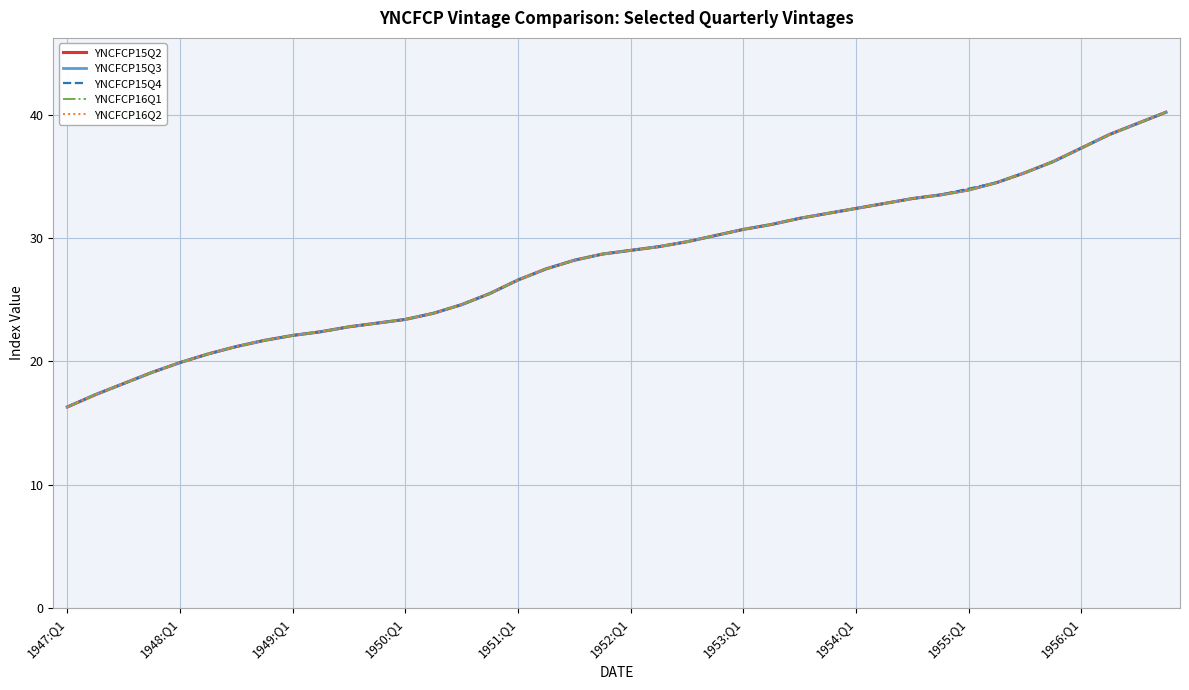

Does the chart display data point markers on the line(s)?

No